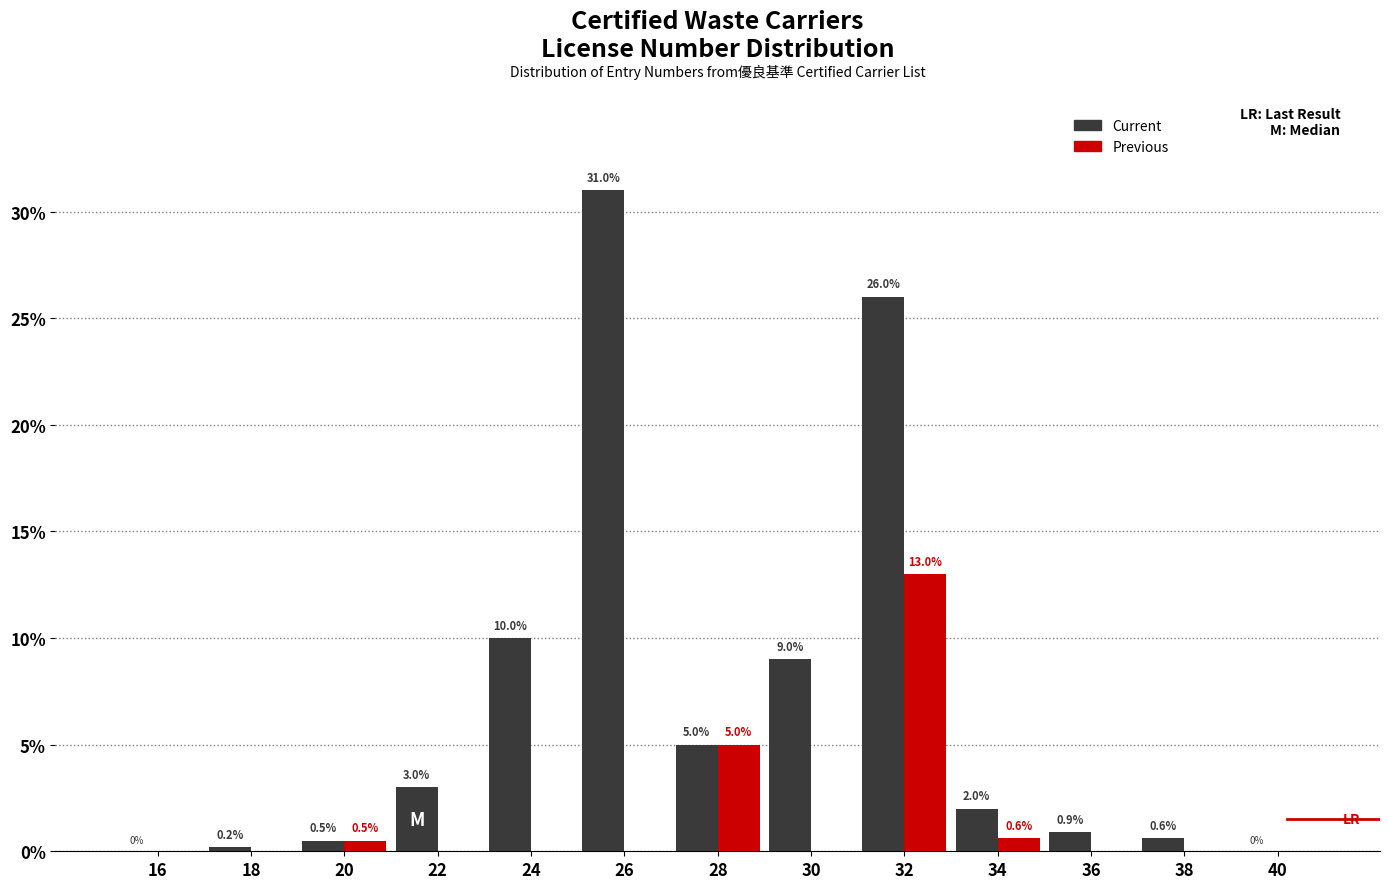

Reading right to left, what are all the values shown in this chart?

Current: 40=0.0	38=0.6	36=0.9	34=2.0	32=26.0	30=9.0	28=5.0	26=31.0	24=10.0	22=3.0	20=0.5	18=0.2	16=0.0
Previous: 40=0.0	38=0.0	36=0.0	34=0.6	32=13.0	30=0.0	28=5.0	26=0.0	24=0.0	22=0.0	20=0.5	18=0.0	16=0.0